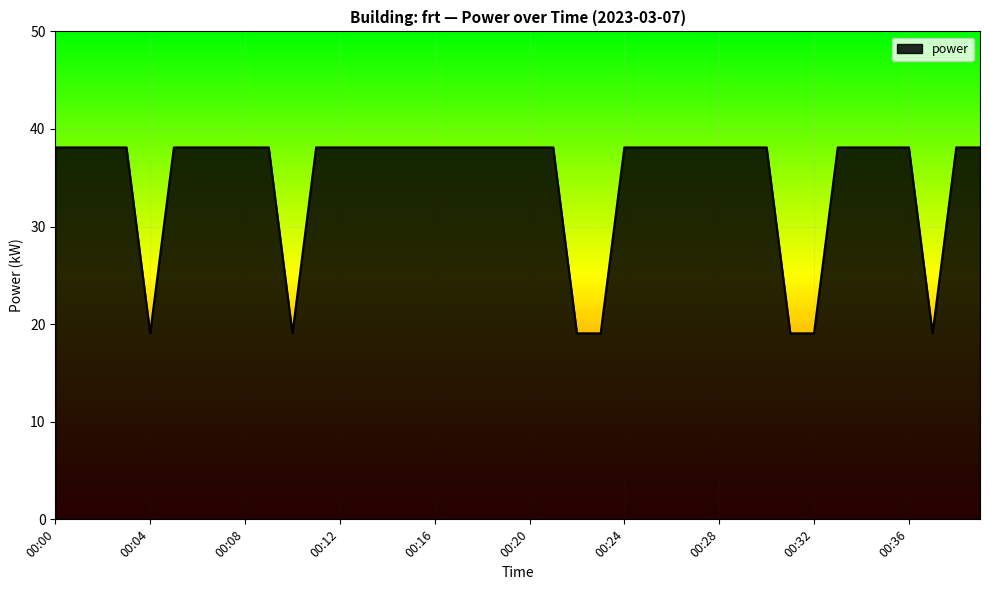

What is the greatest value displayed?

38.1